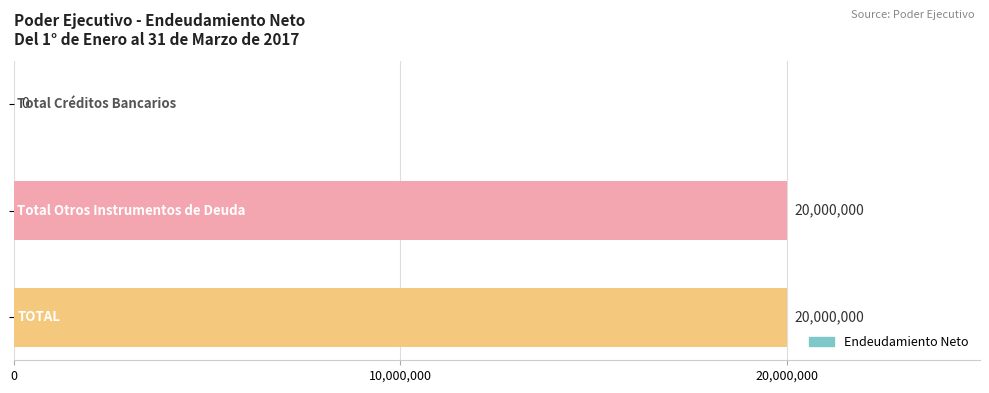

What is the sum of all values?

40000000